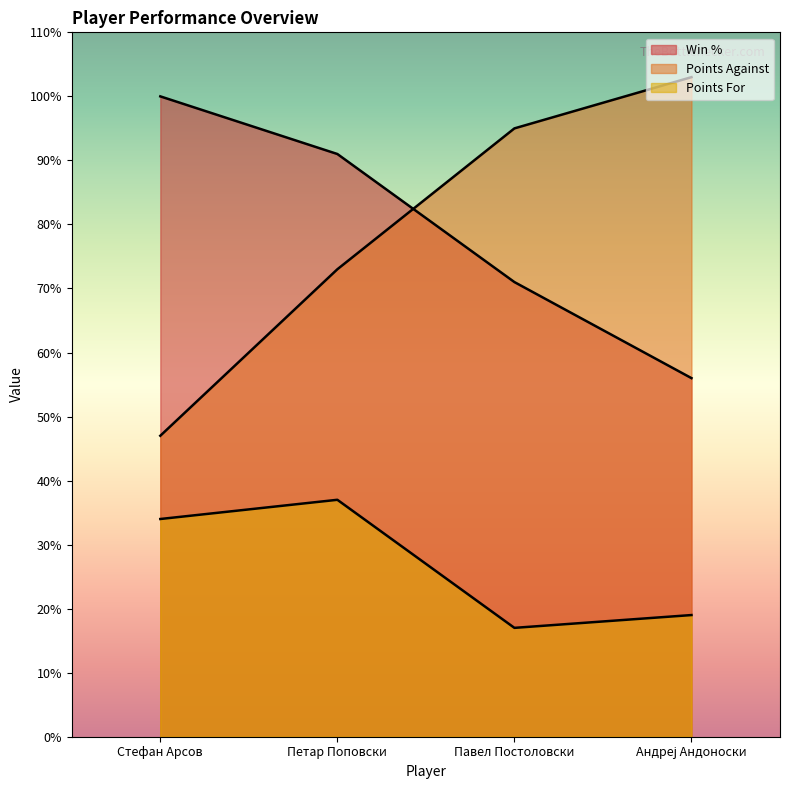

True or false: Points For and Points Against intersect in this chart.

False